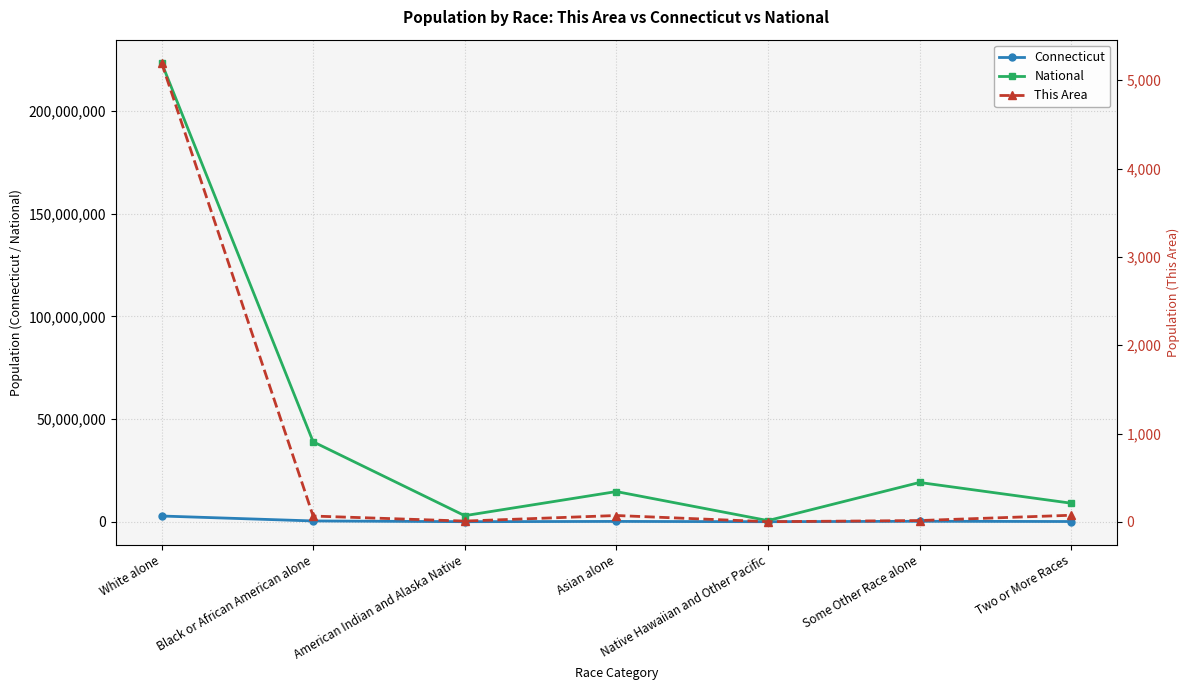

Where is National nearest to the value 112046639?

Black or African American alone